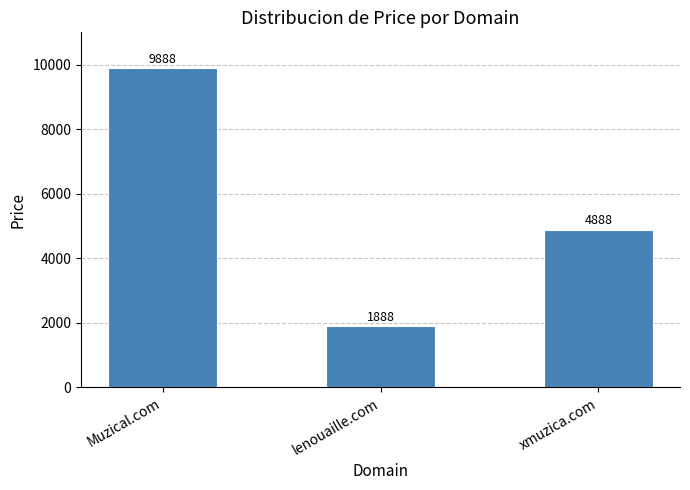

What is the sum of all values?

16664